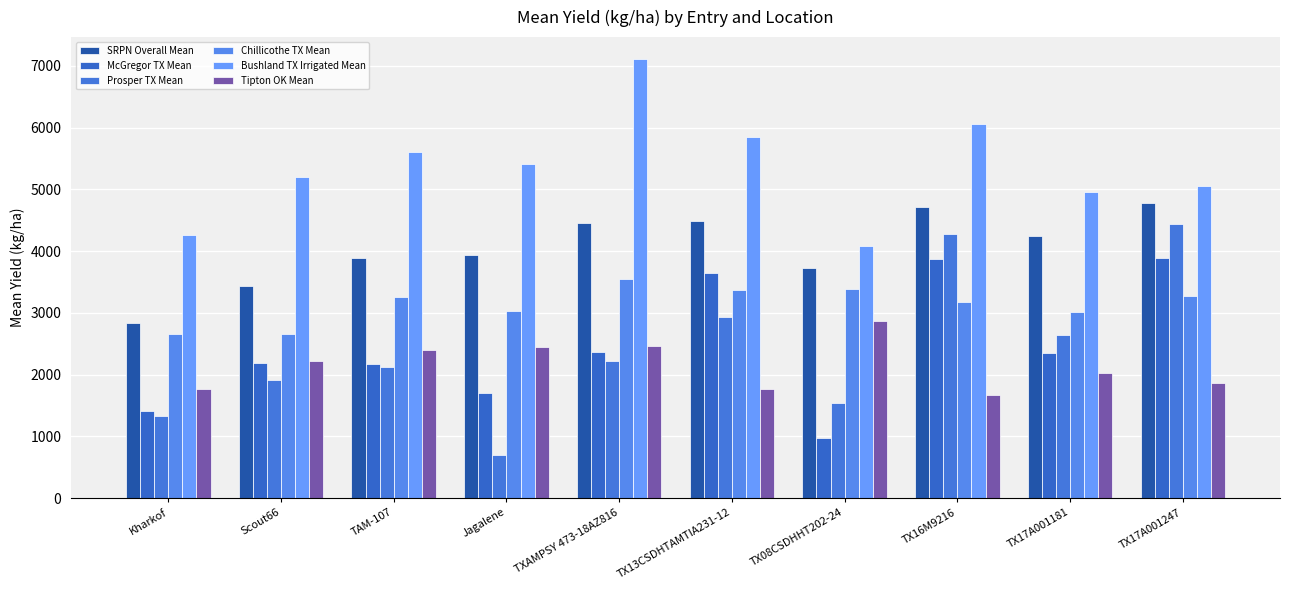

Which category has the lowest value in the Bushland TX Irrigated Mean series?

TX08CSDHHT202-24